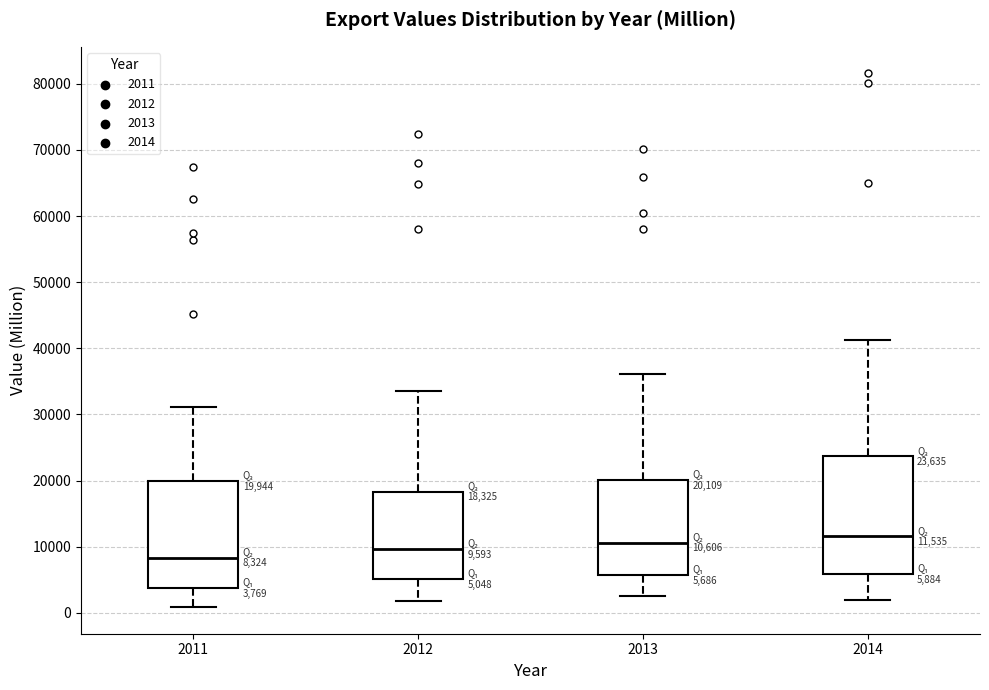

Comparing the boxes themselves (not the whiskers), which one is the tallest?

2014